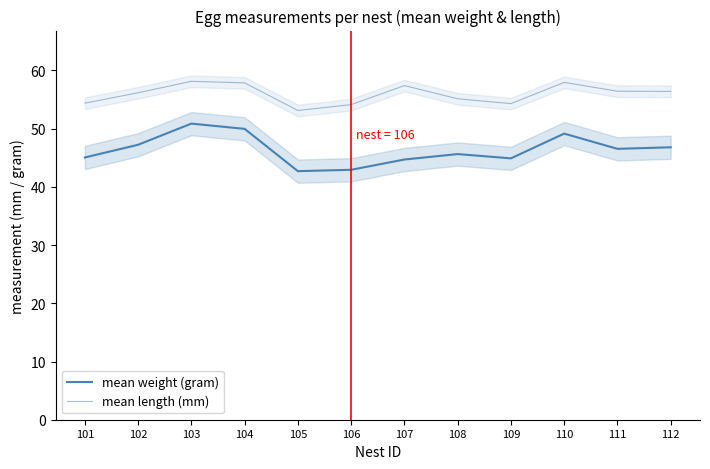

What is the sum of the mean weight (gram) values at 107 and 102?

91.9